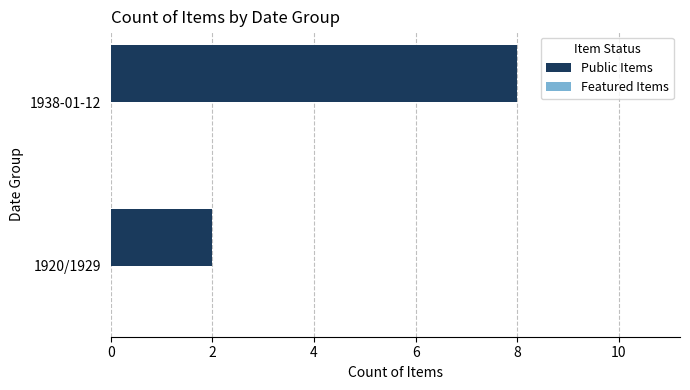

Read the value at 1938-01-12.

8